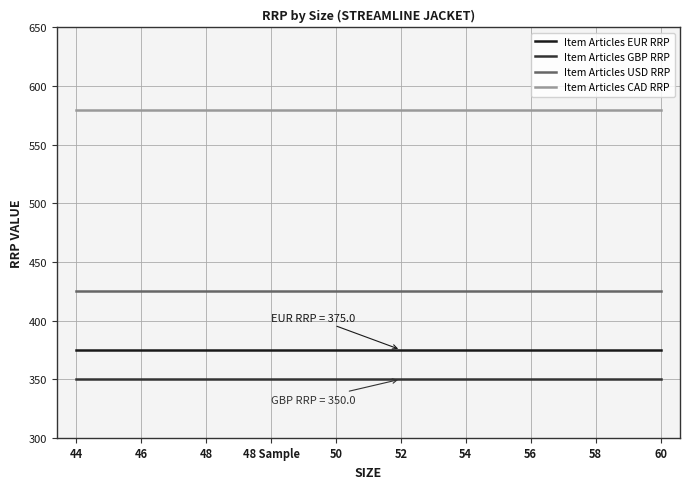

What are all the series names shown in the legend?

Item Articles EUR RRP, Item Articles GBP RRP, Item Articles USD RRP, Item Articles CAD RRP